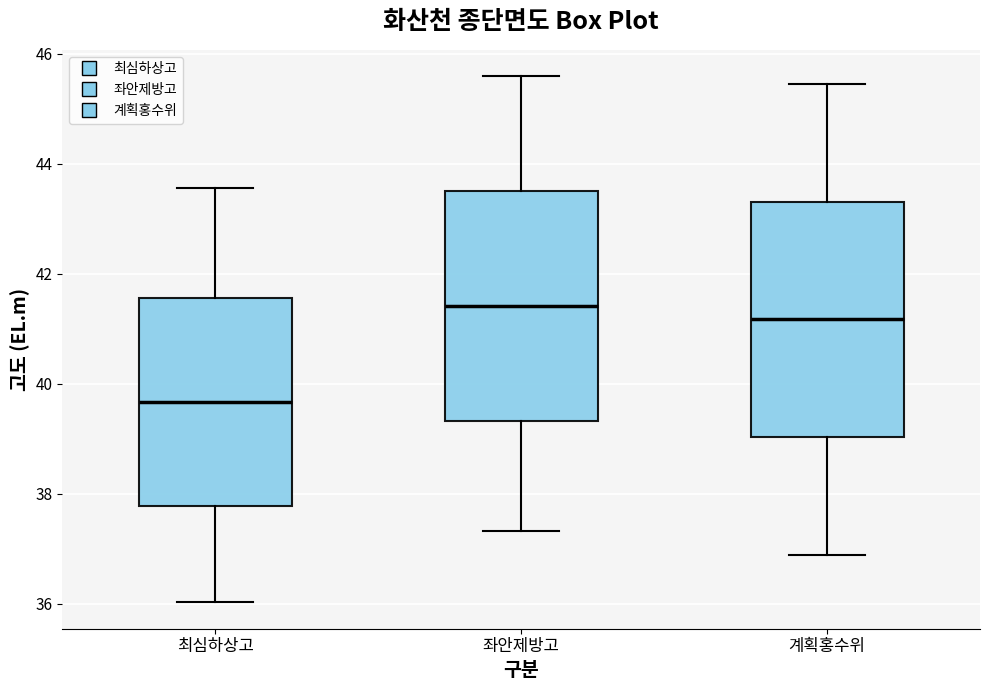

Where is the lower edge of the box for 좌안제방고 on the y-axis? The values are not printed on the chart, so give them approximately, as read against the axis.

39.4